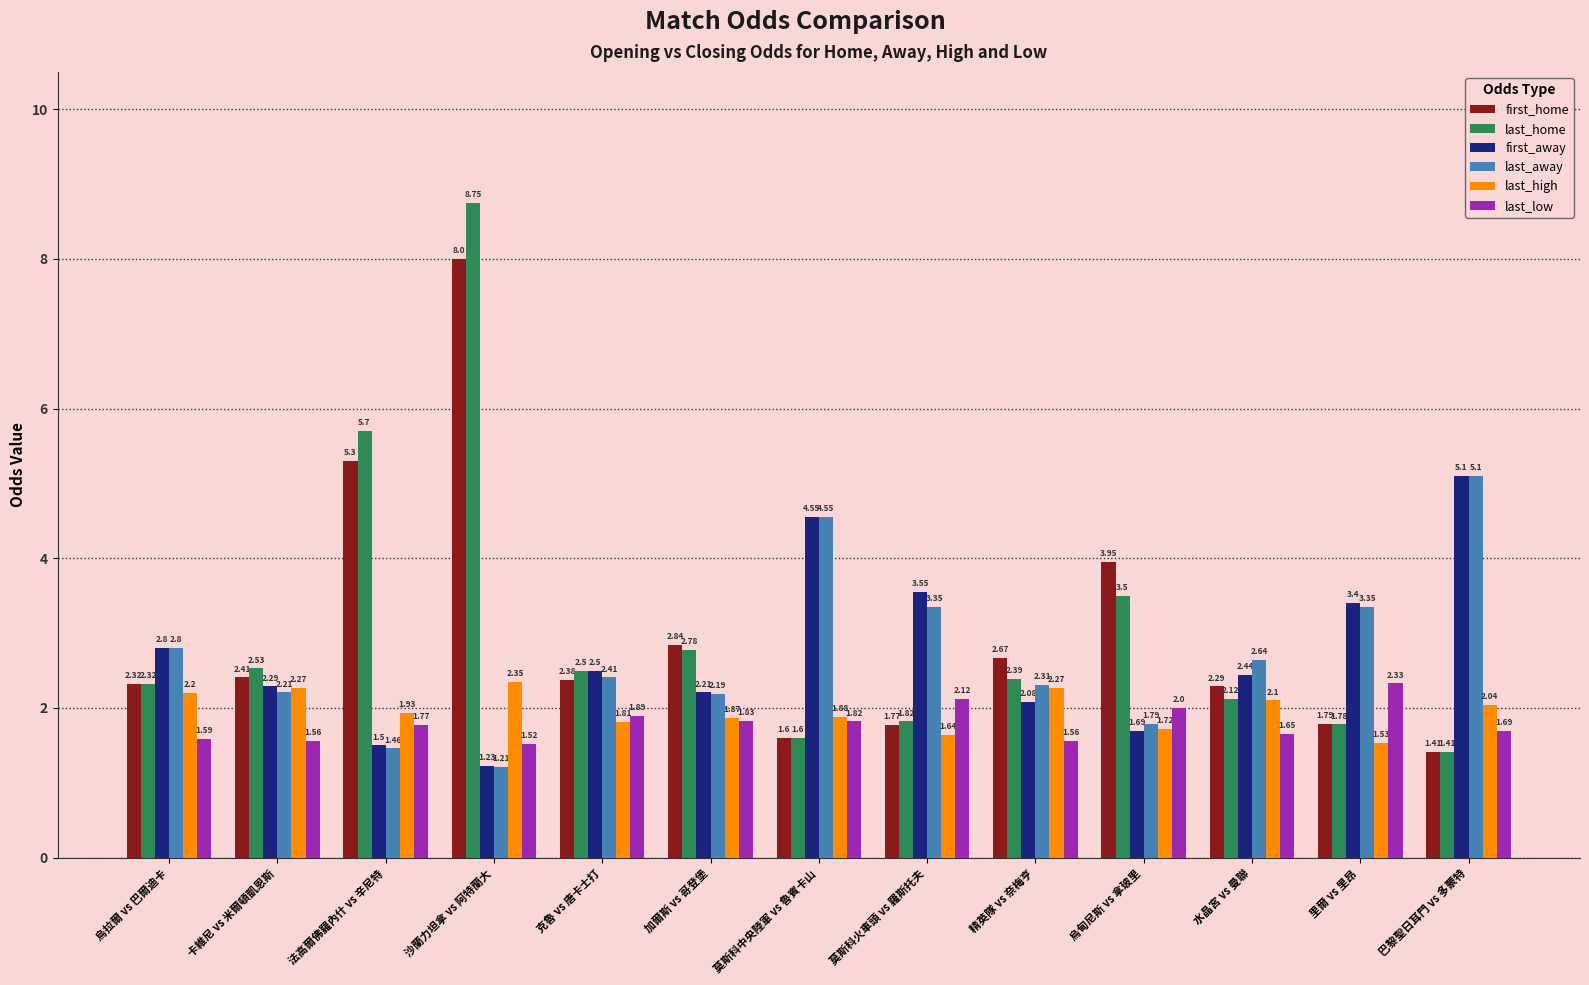

At 精英隊 vs 奈梅亨, list the series in order from smallest to largest.

last_low, first_away, last_high, last_away, last_home, first_home